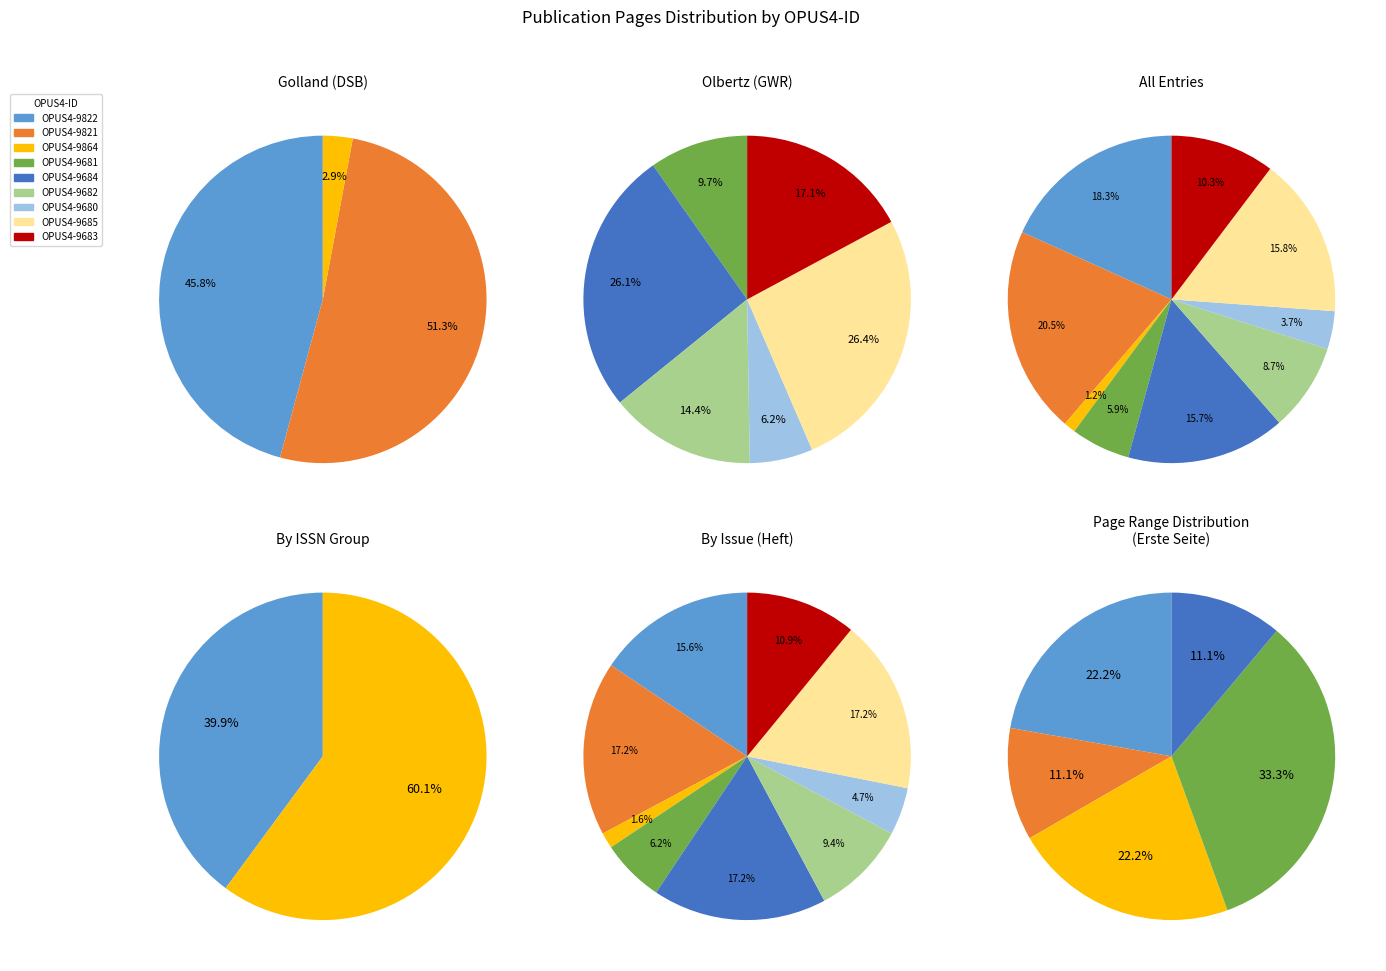

The OPUS4-9685 slice represents 25% of the pie. True or false?

False